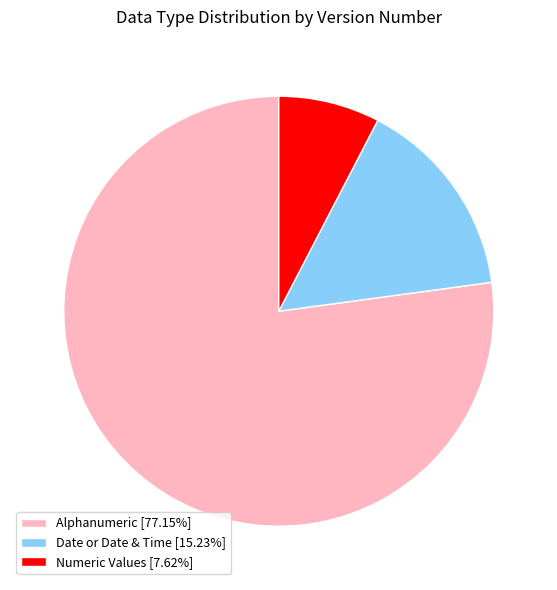

How many segments does this pie chart have?

3